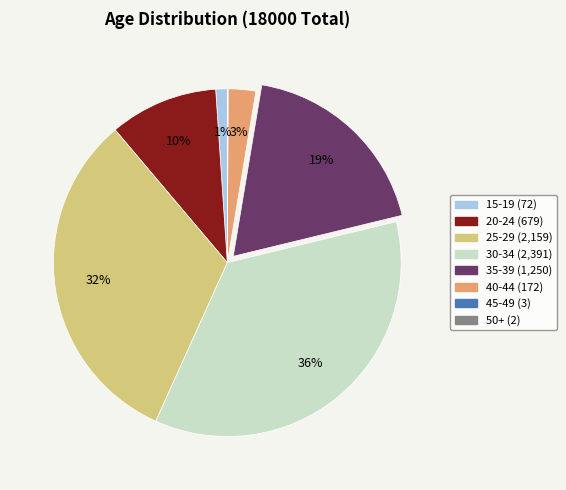

What is the ratio of the value at 20-24 to the value at 35-39?

0.5